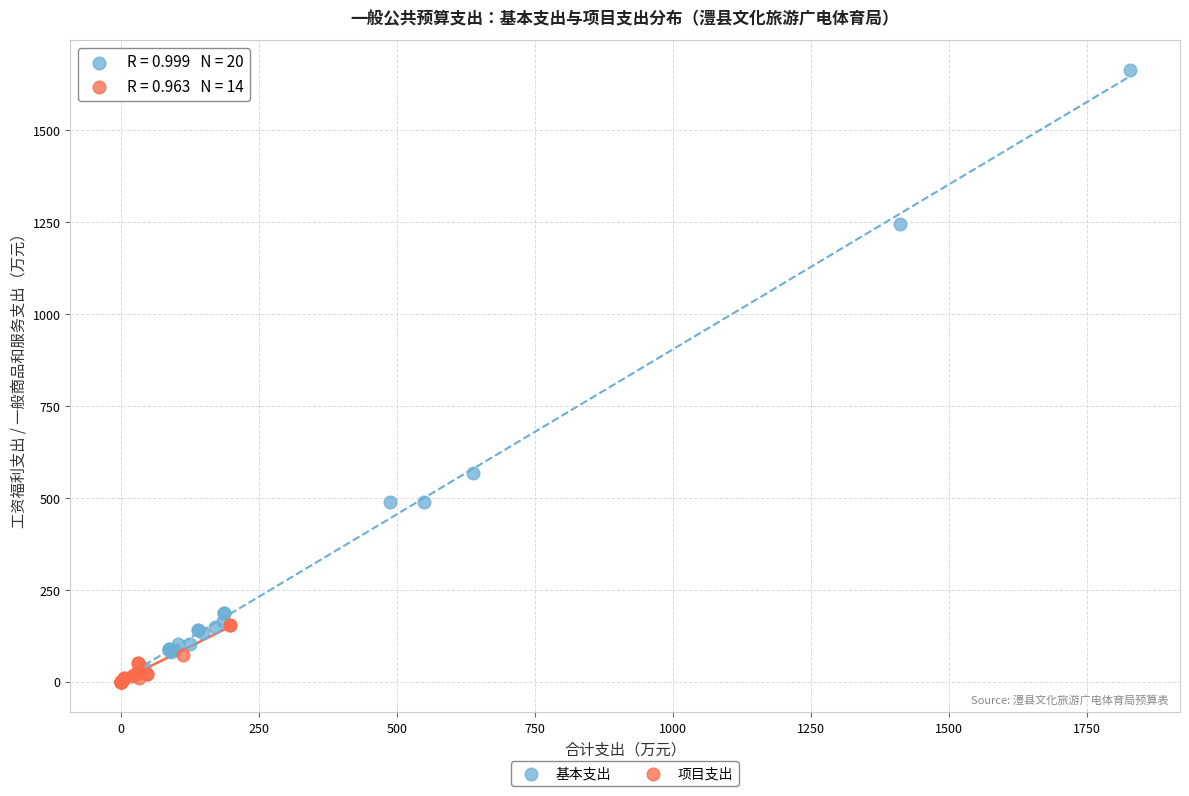

Which series contains the highest Y value?

基本支出